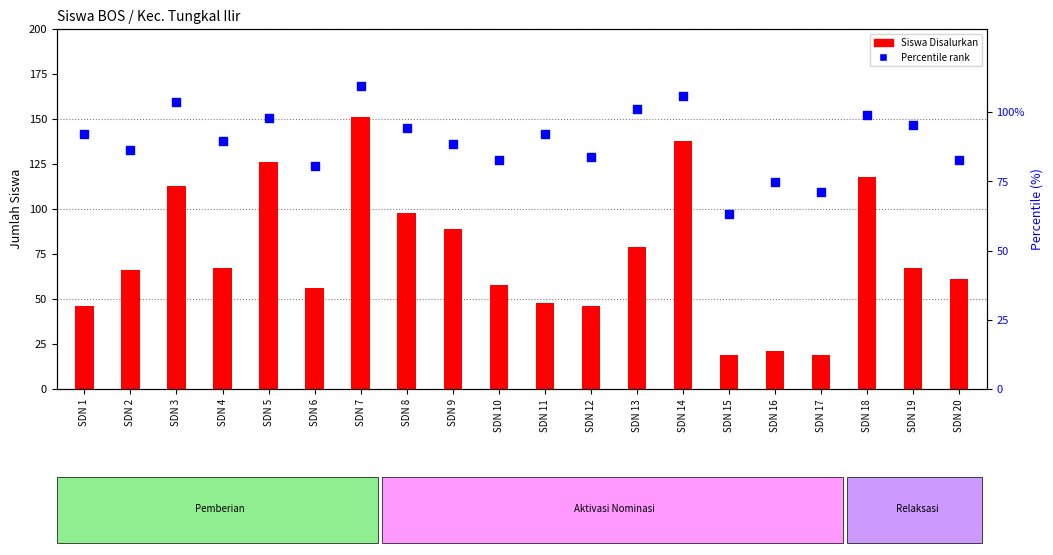

Which series has the largest Y range (max minus min)?

Siswa Disalurkan